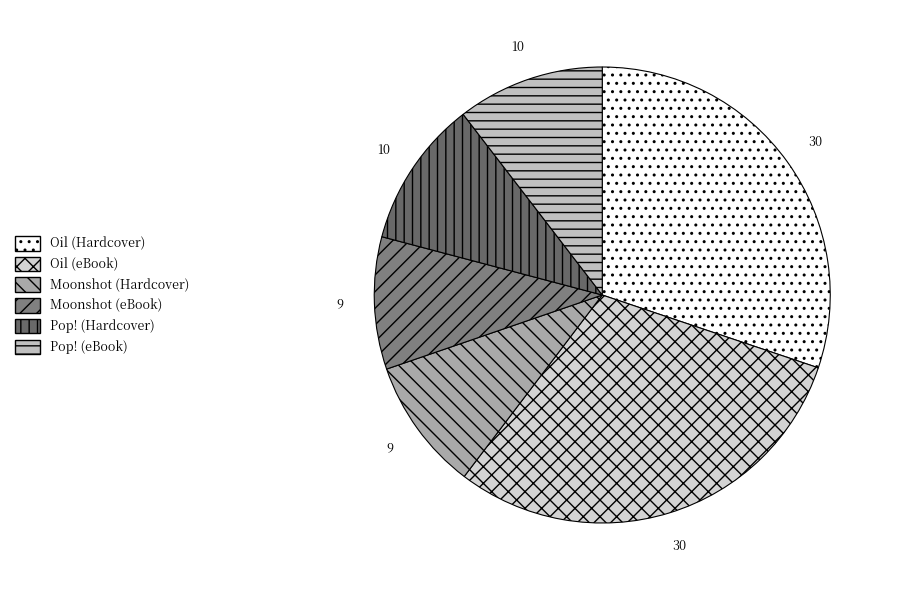

Do Moonshot (Hardcover) and Oil (Hardcover) together represent more than half of the pie?

No